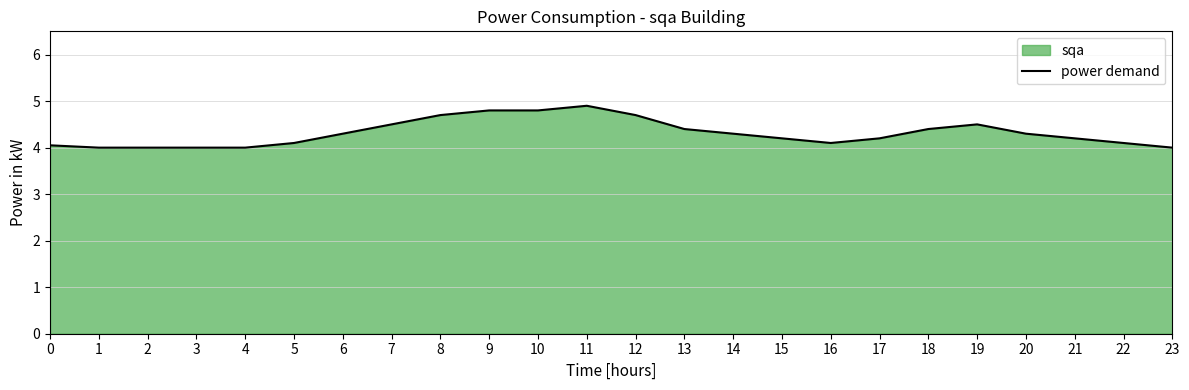

Approximately how many times larger is the value at 0 compared to 8?

0.9